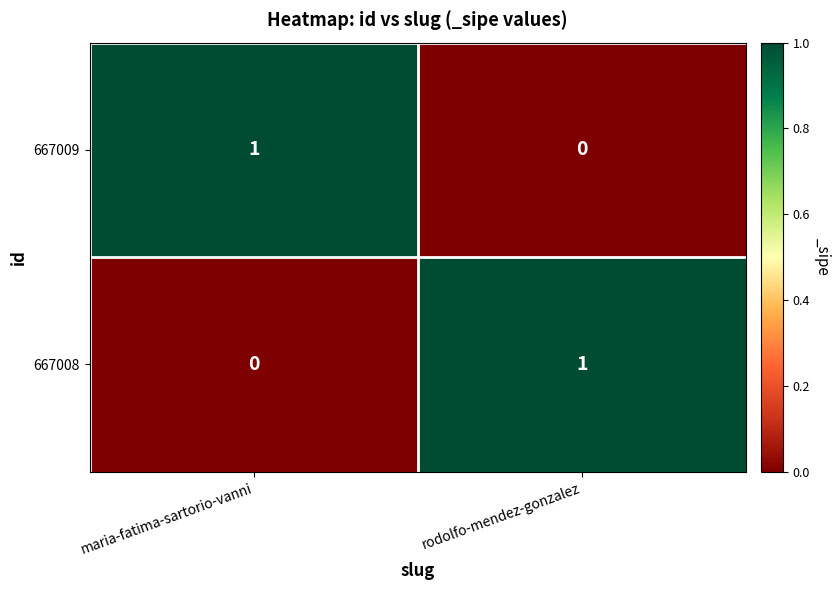

True or false: 667008 has a value of 1 at rodolfo-mendez-gonzalez.

True